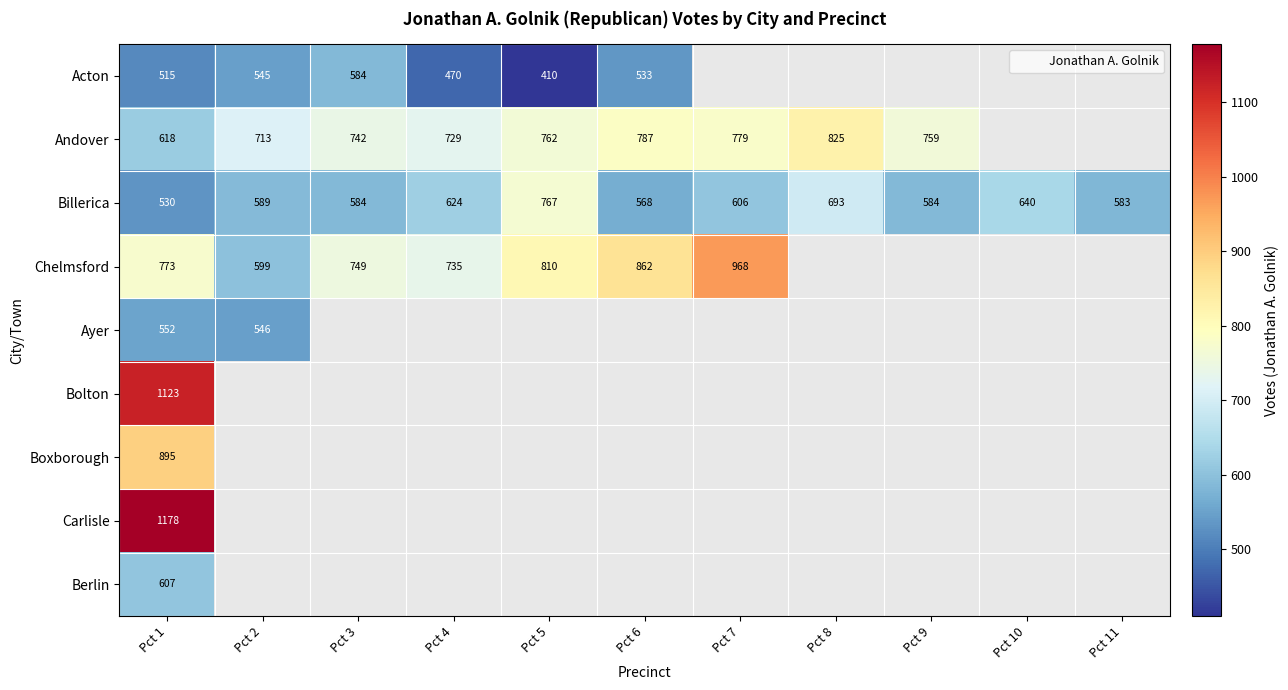

At which label does Billerica reach its peak?

Pct 5